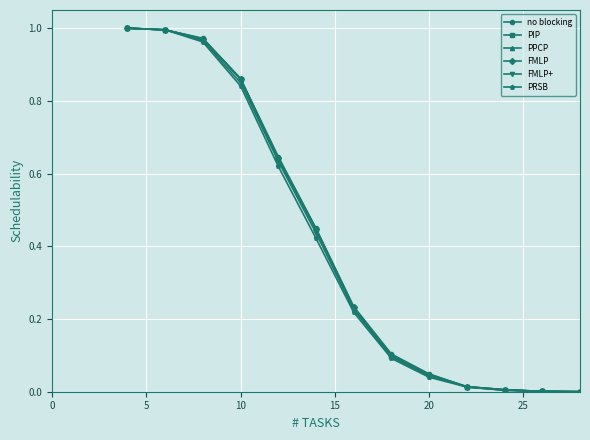

Which series has the largest range (max minus min)?

no blocking